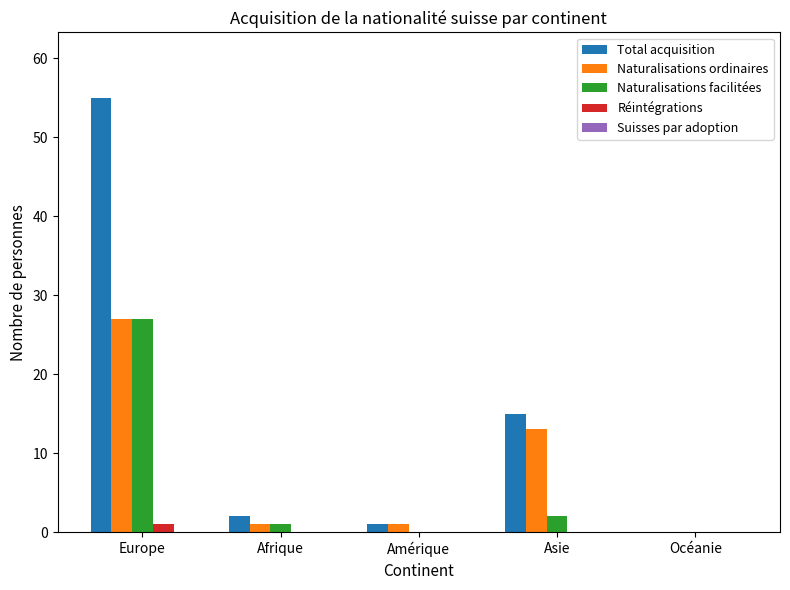

True or false: Naturalisations ordinaires has a value of 10 at Europe.

False